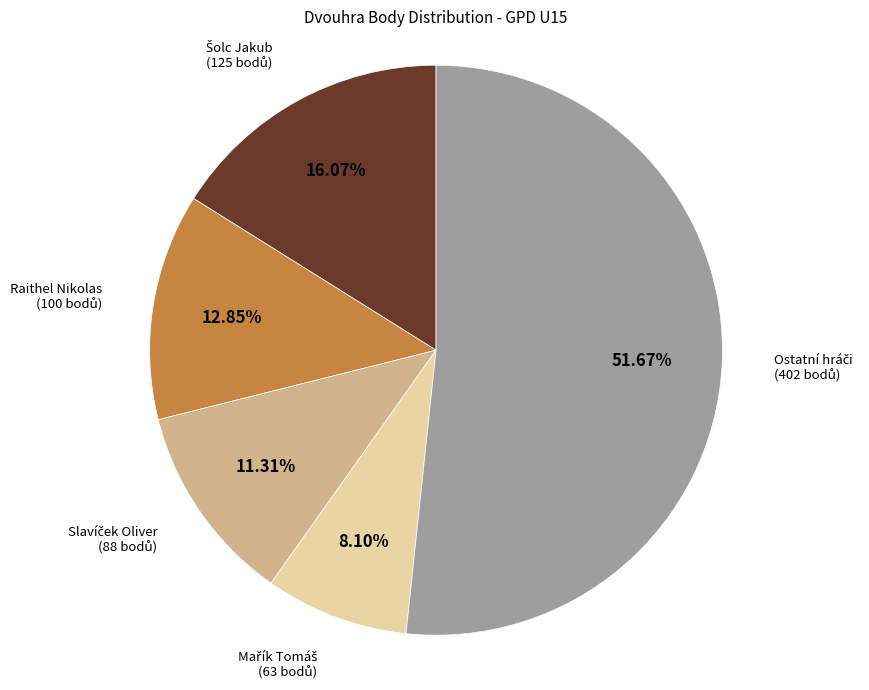

How many slices are in this pie chart?

5